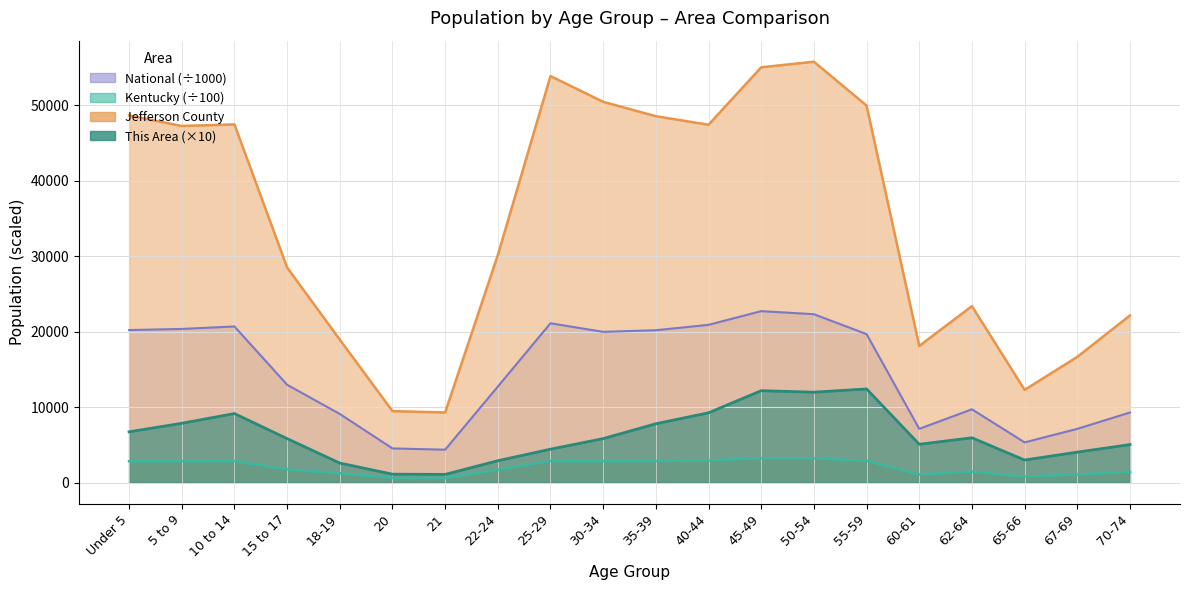

Reading left to right, transcribe all the data shown in this chart.

This Area: Under 5=6720.0	5 to 9=7850.0	10 to 14=9140.0	15 to 17=5820.0	18-19=2580.0	20=1110.0	21=1080.0	22-24=2890.0	25-29=4420.0	30-34=5820.0	35-39=7790.0	40-44=9240.0	45-49=12170.0	50-54=11970.0	55-59=12400.0	60-61=5070.0	62-64=5930.0	65-66=2980.0	67-69=4030.0	70-74=5030.0
Jefferson County: Under 5=48634.0	5 to 9=47238.0	10 to 14=47444.0	15 to 17=28491.0	18-19=18936.0	20=9464.0	21=9287.0	22-24=30136.0	25-29=53848.0	30-34=50435.0	35-39=48529.0	40-44=47401.0	45-49=55008.0	50-54=55749.0	55-59=49937.0	60-61=18095.0	62-64=23369.0	65-66=12279.0	67-69=16647.0	70-74=22136.0
Kentucky: Under 5=2823.7	5 to 9=2828.9	10 to 14=2841.5	15 to 17=1739.6	18-19=1228.3	20=612.7	21=586.6	22-24=1700.4	25-29=2853.0	30-34=2809.2	35-39=2854.1	40-44=2912.5	45-49=3236.4	50-54=3194.6	55-59=2880.3	60-61=1064.7	62-64=1445.0	65-66=785.0	67-69=1071.7	70-74=1396.5
National: Under 5=20201.4	5 to 9=20348.7	10 to 14=20677.2	15 to 17=12954.3	18-19=9086.1	20=4519.1	21=4354.3	22-24=12712.6	25-29=21101.8	30-34=19962.1	35-39=20179.6	40-44=20891.0	45-49=22708.6	50-54=22298.1	55-59=19664.8	60-61=7113.7	62-64=9704.2	65-66=5319.9	67-69=7115.4	70-74=9278.2